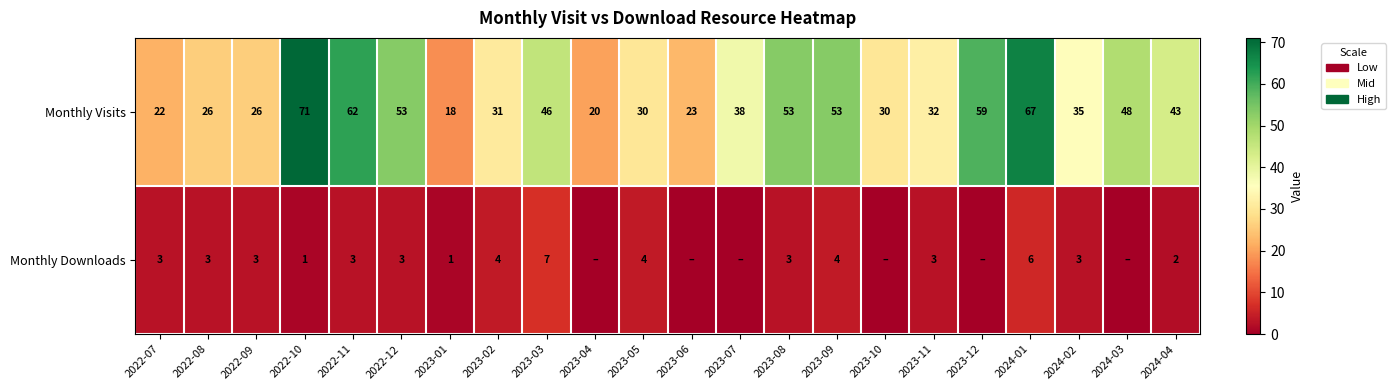

Between 2023-11 and 2024-02, which series saw the biggest shift?

Monthly Visits